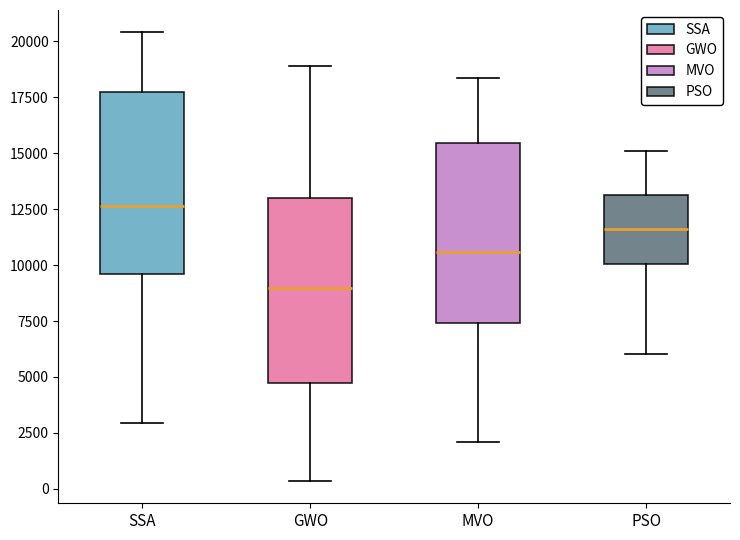

Which box has the lowest median line?

GWO